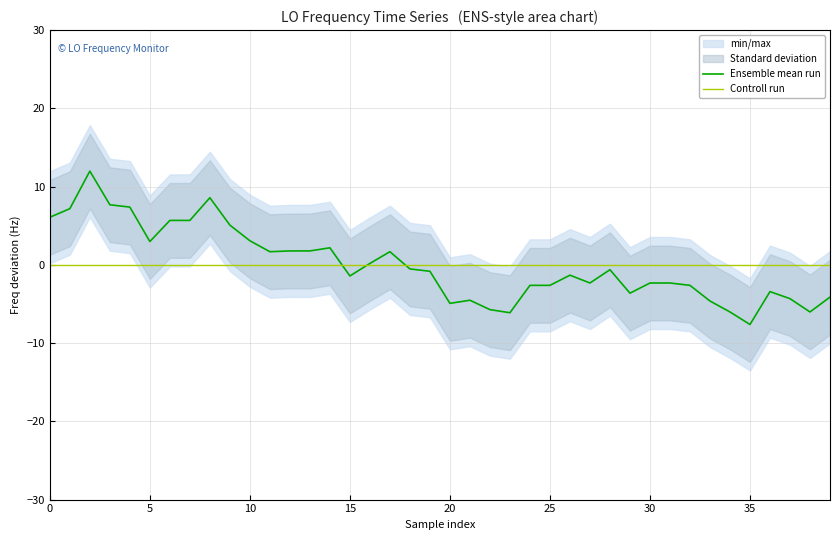

What is the label of the 30th point from the left?

29